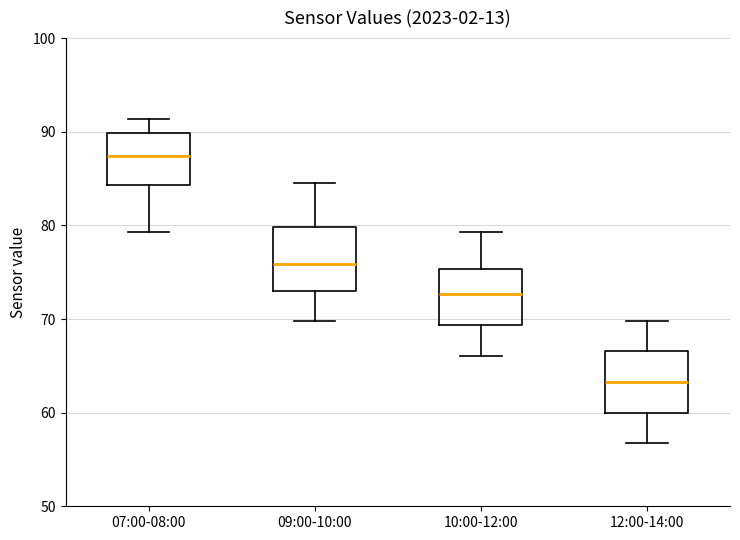

Which box's median line is the highest?

07:00-08:00